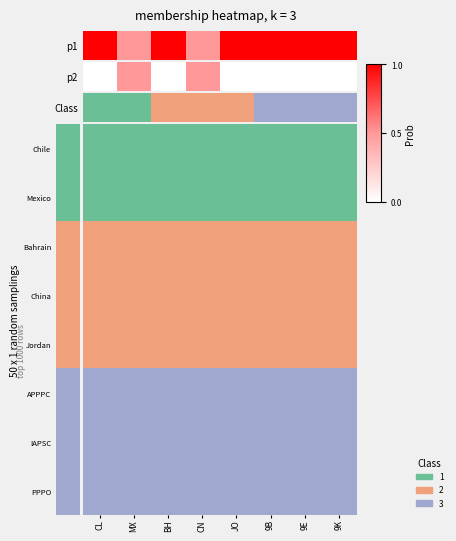

What is the sum of all values?

17